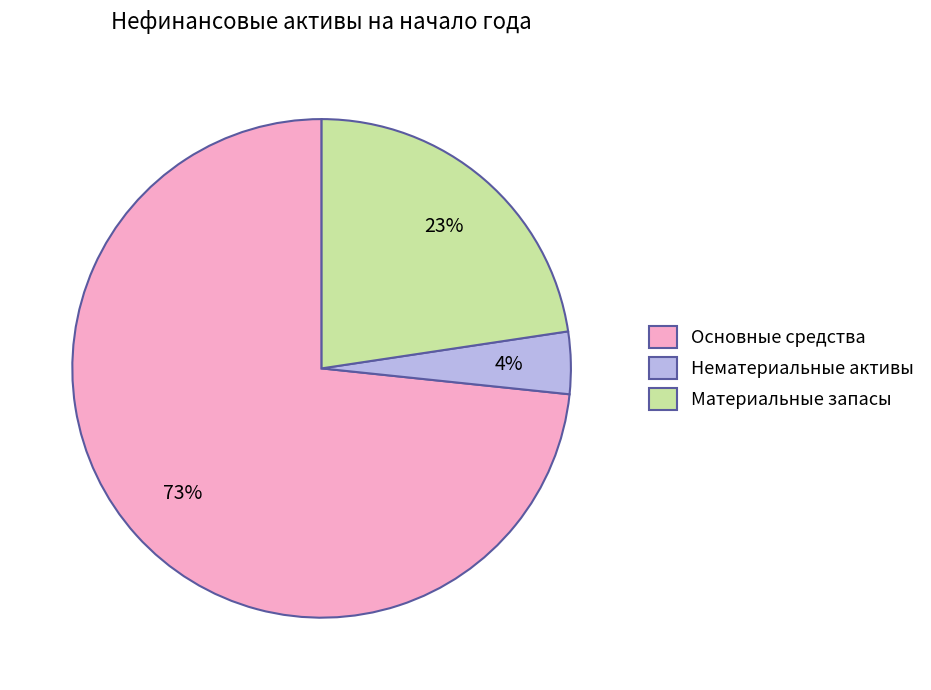

Between Материальные запасы and Нематериальные активы, which is larger?

Материальные запасы